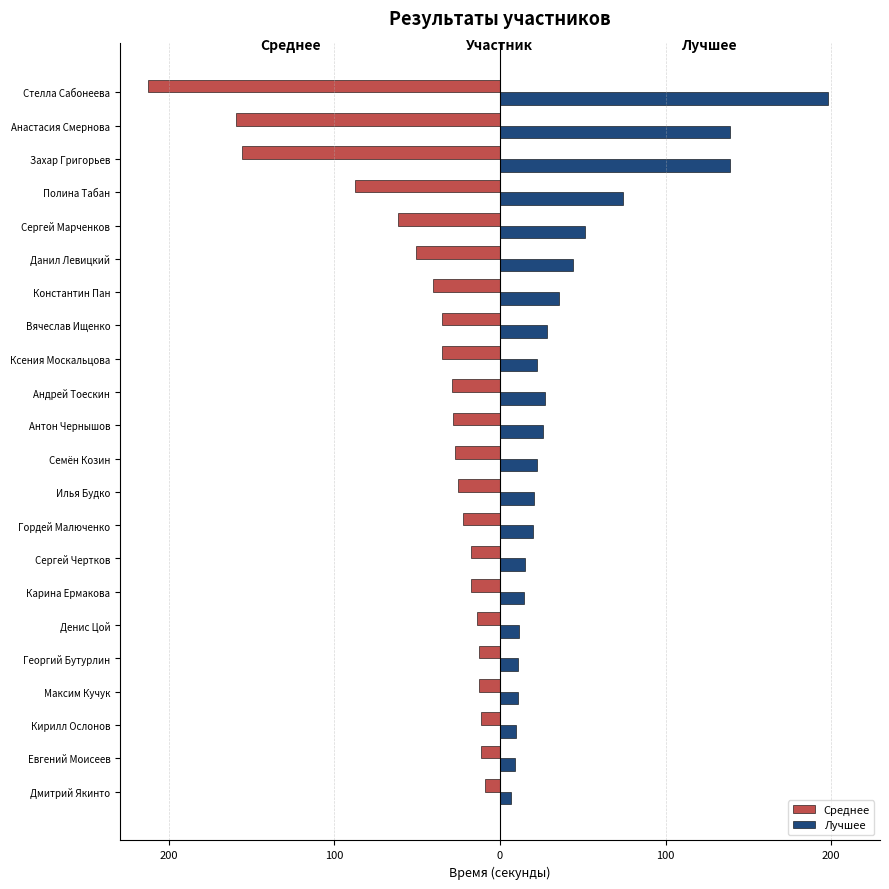

What are all the series names shown in the legend?

Среднее, Лучшее